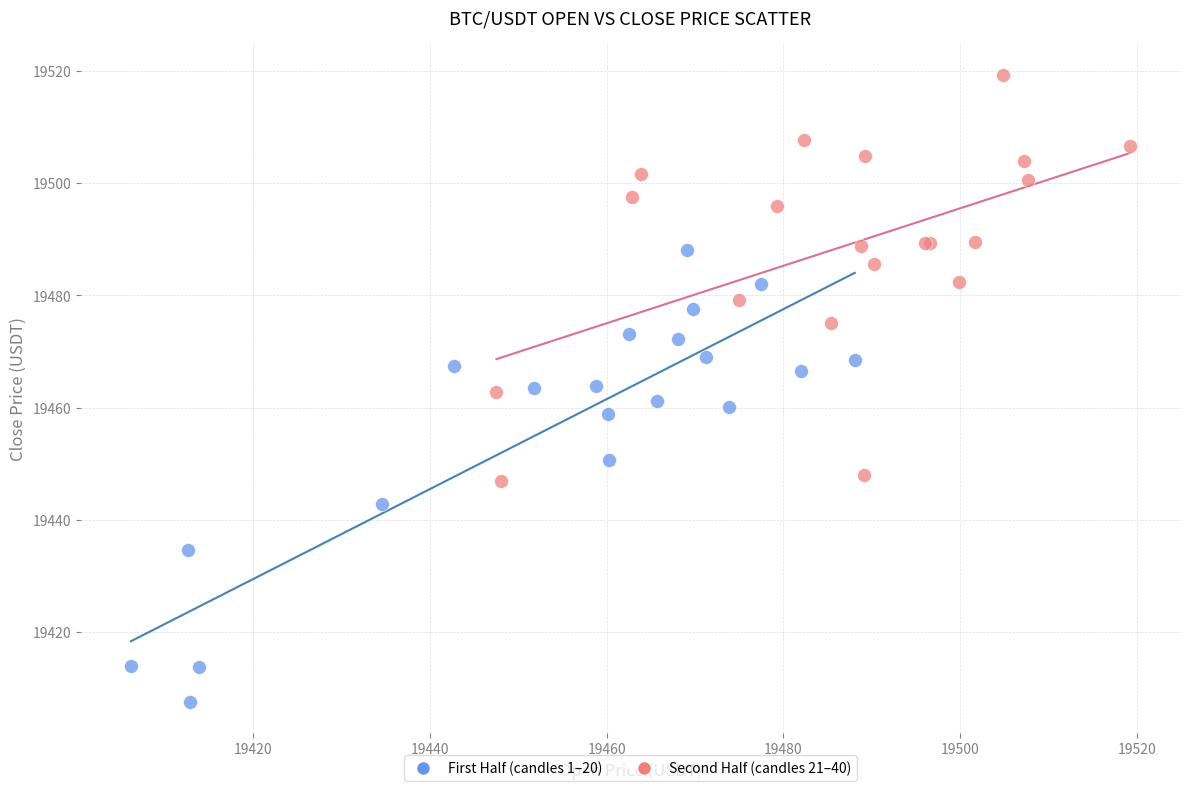

Which series reaches the minimum Y coordinate?

First Half (candles 1–20)